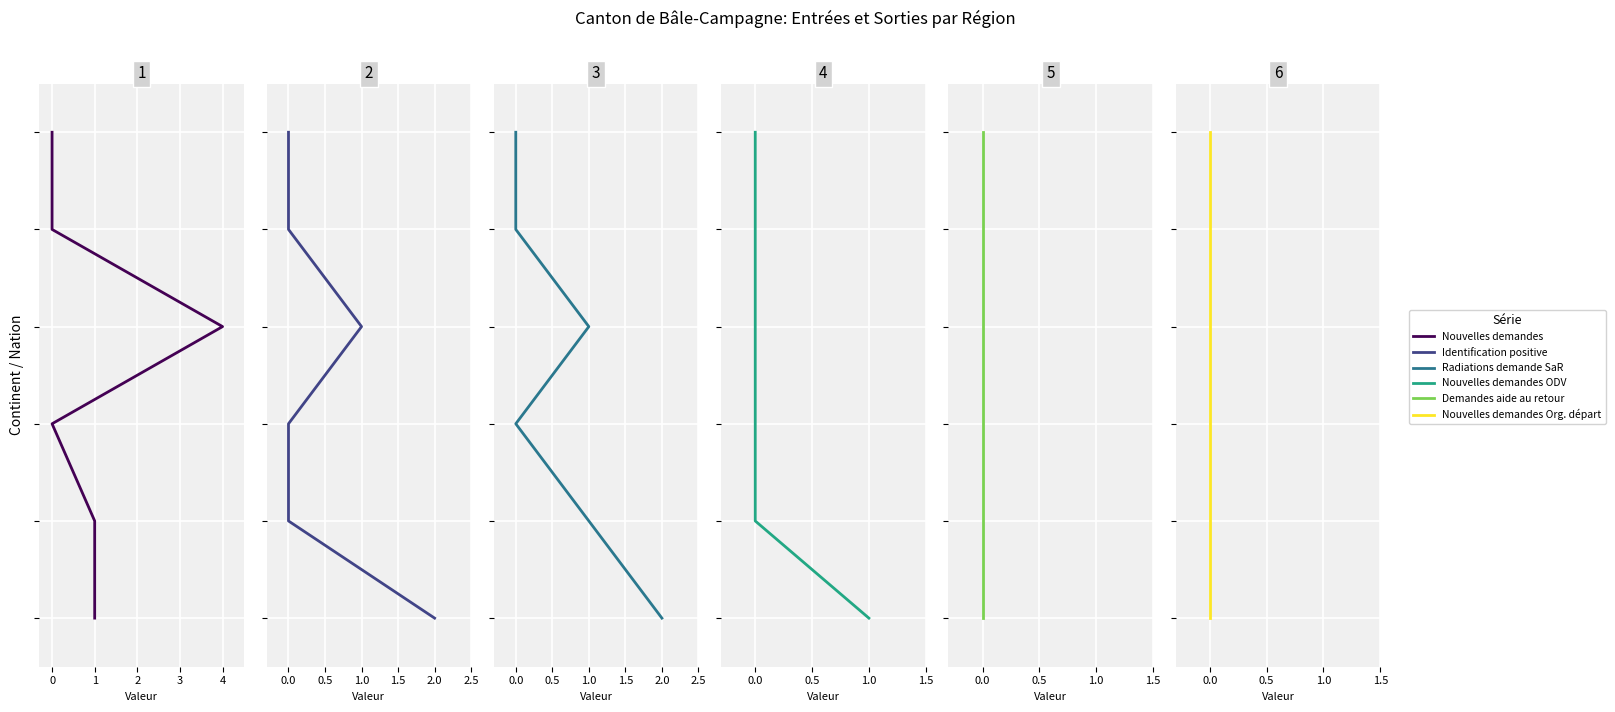

True or false: Nouvelles demandes Org. départ (col_15) and Demandes aide au retour (col_11) cross at least once.

False